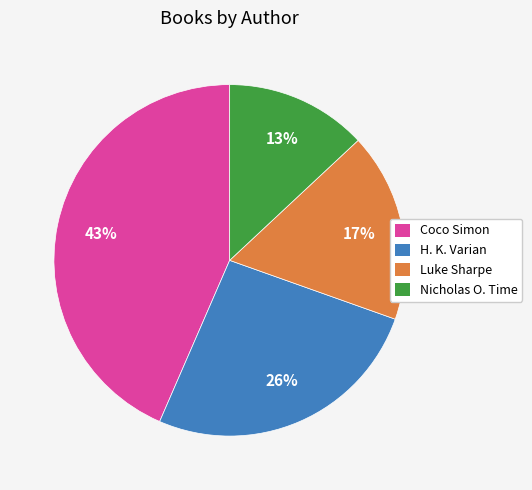

The Coco Simon slice represents 43% of the pie. True or false?

True